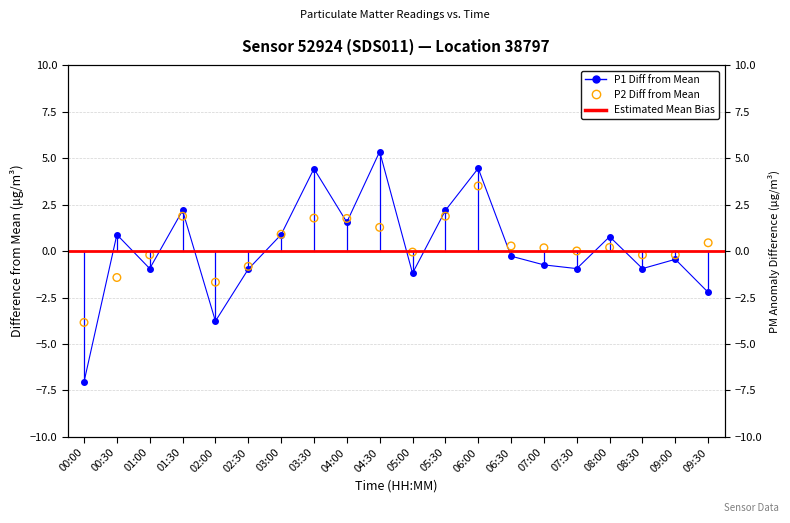

Which series has the largest total across all categories?

P2